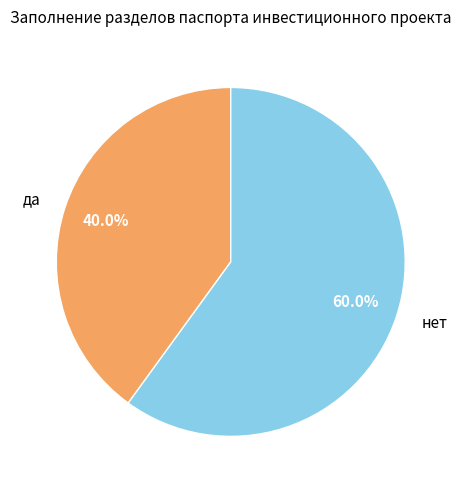

What percentage is the да slice, to the nearest percent?

40%